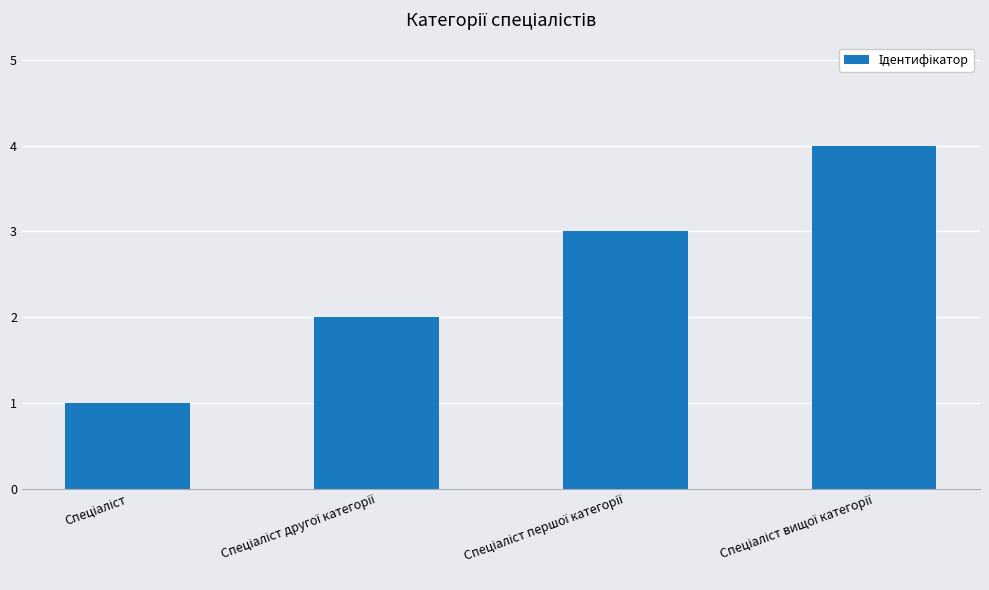

Does the chart contain any negative values?

No